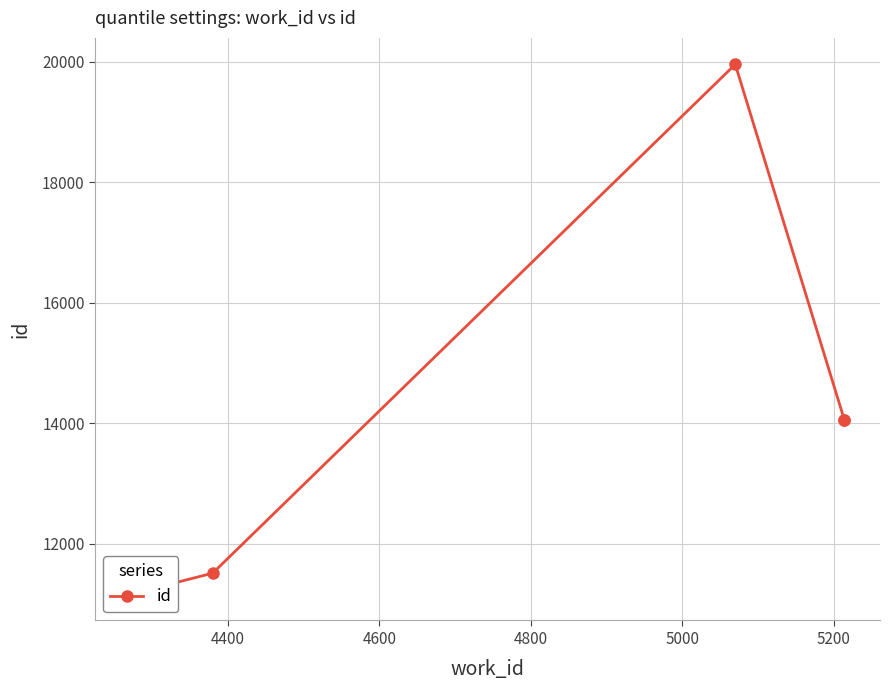

Reading left to right, transcribe all the data shown in this chart.

11165	11510	19958	14058	14061